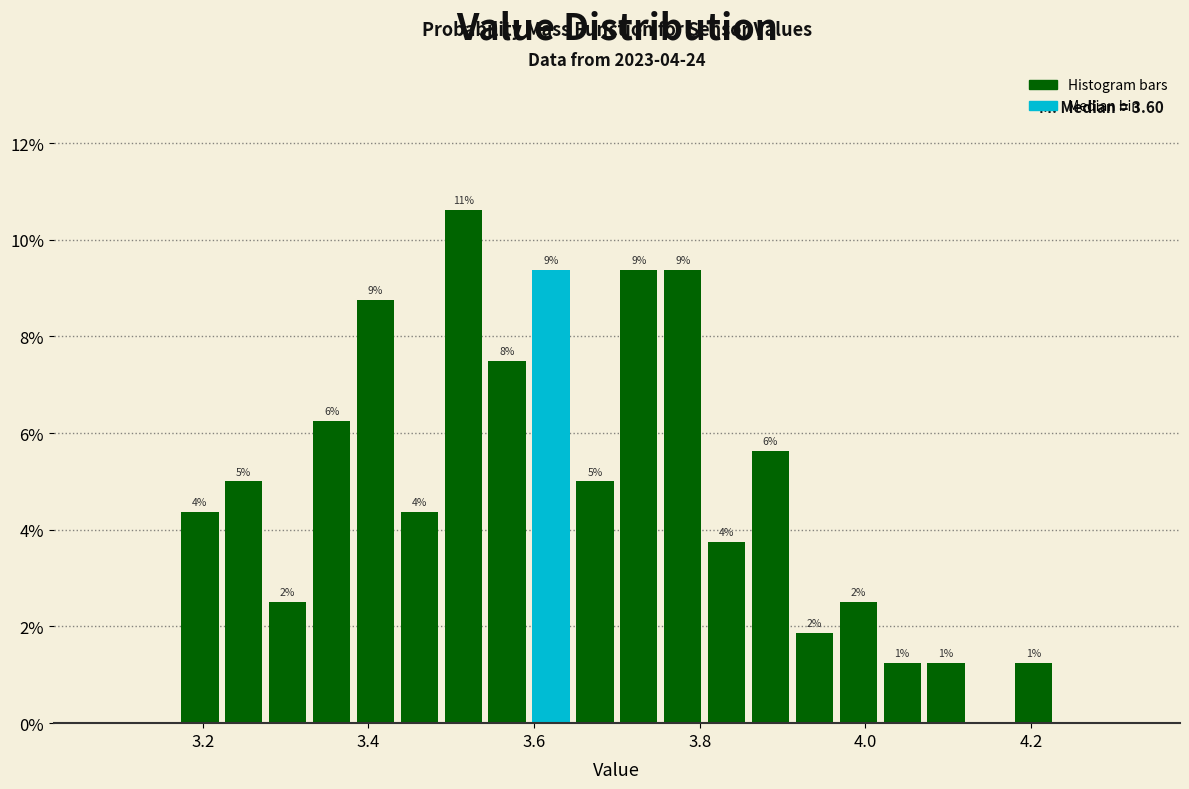

Around what value on the x-axis is the tallest bar? Give the approximate position of its centre, as read against the axis.

3.52